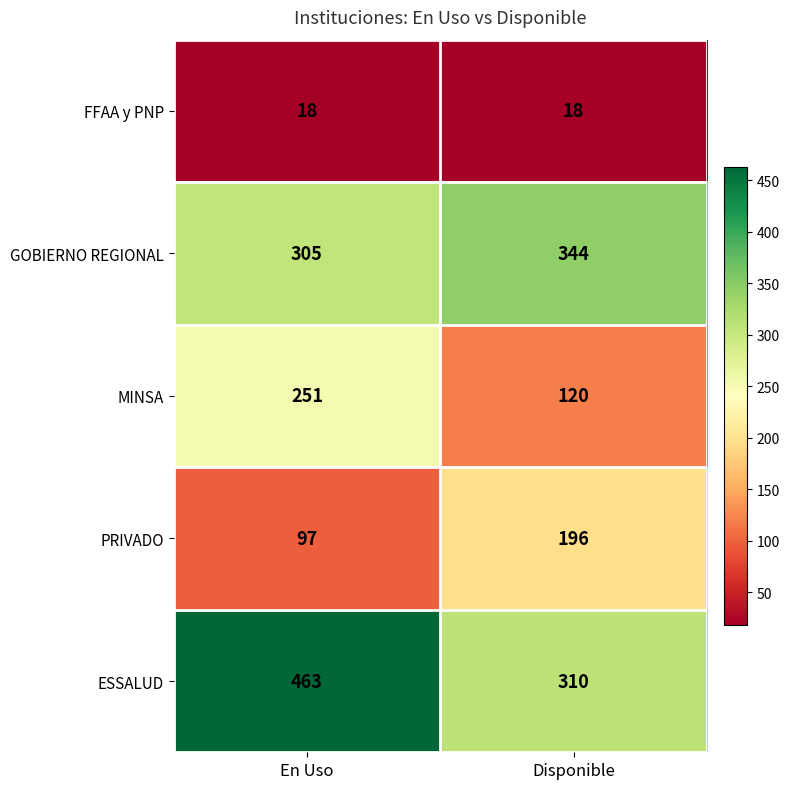

Reading left to right, list all the values displayed in this chart.

FFAA y PNP: En Uso=18	Disponible=18
GOBIERNO REGIONAL: En Uso=305	Disponible=344
MINSA: En Uso=251	Disponible=120
PRIVADO: En Uso=97	Disponible=196
ESSALUD: En Uso=463	Disponible=310